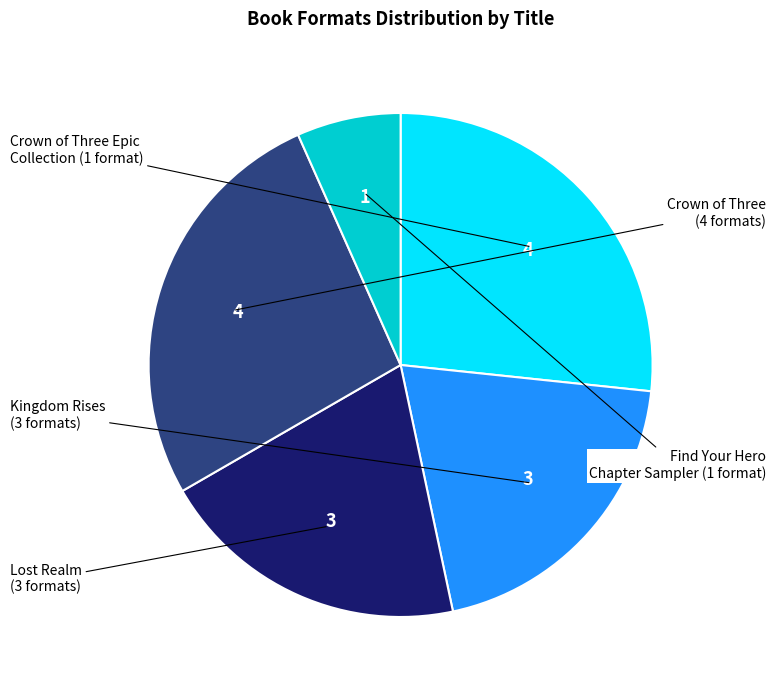

Is there any slice that represents more than half of the pie?

No